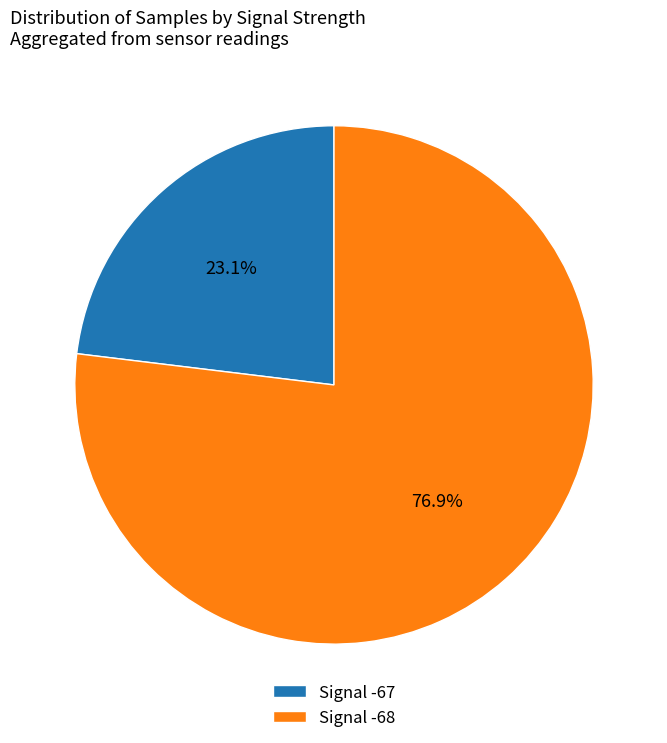

Combined, do Signal -68 and Signal -67 account for over 50%?

Yes